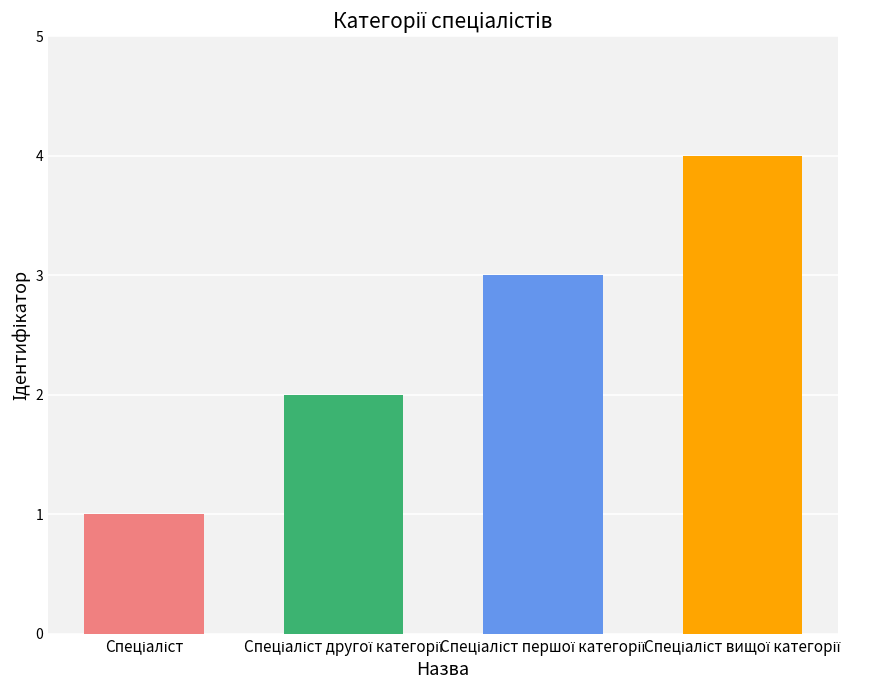

What is the maximum value shown in the chart?

4